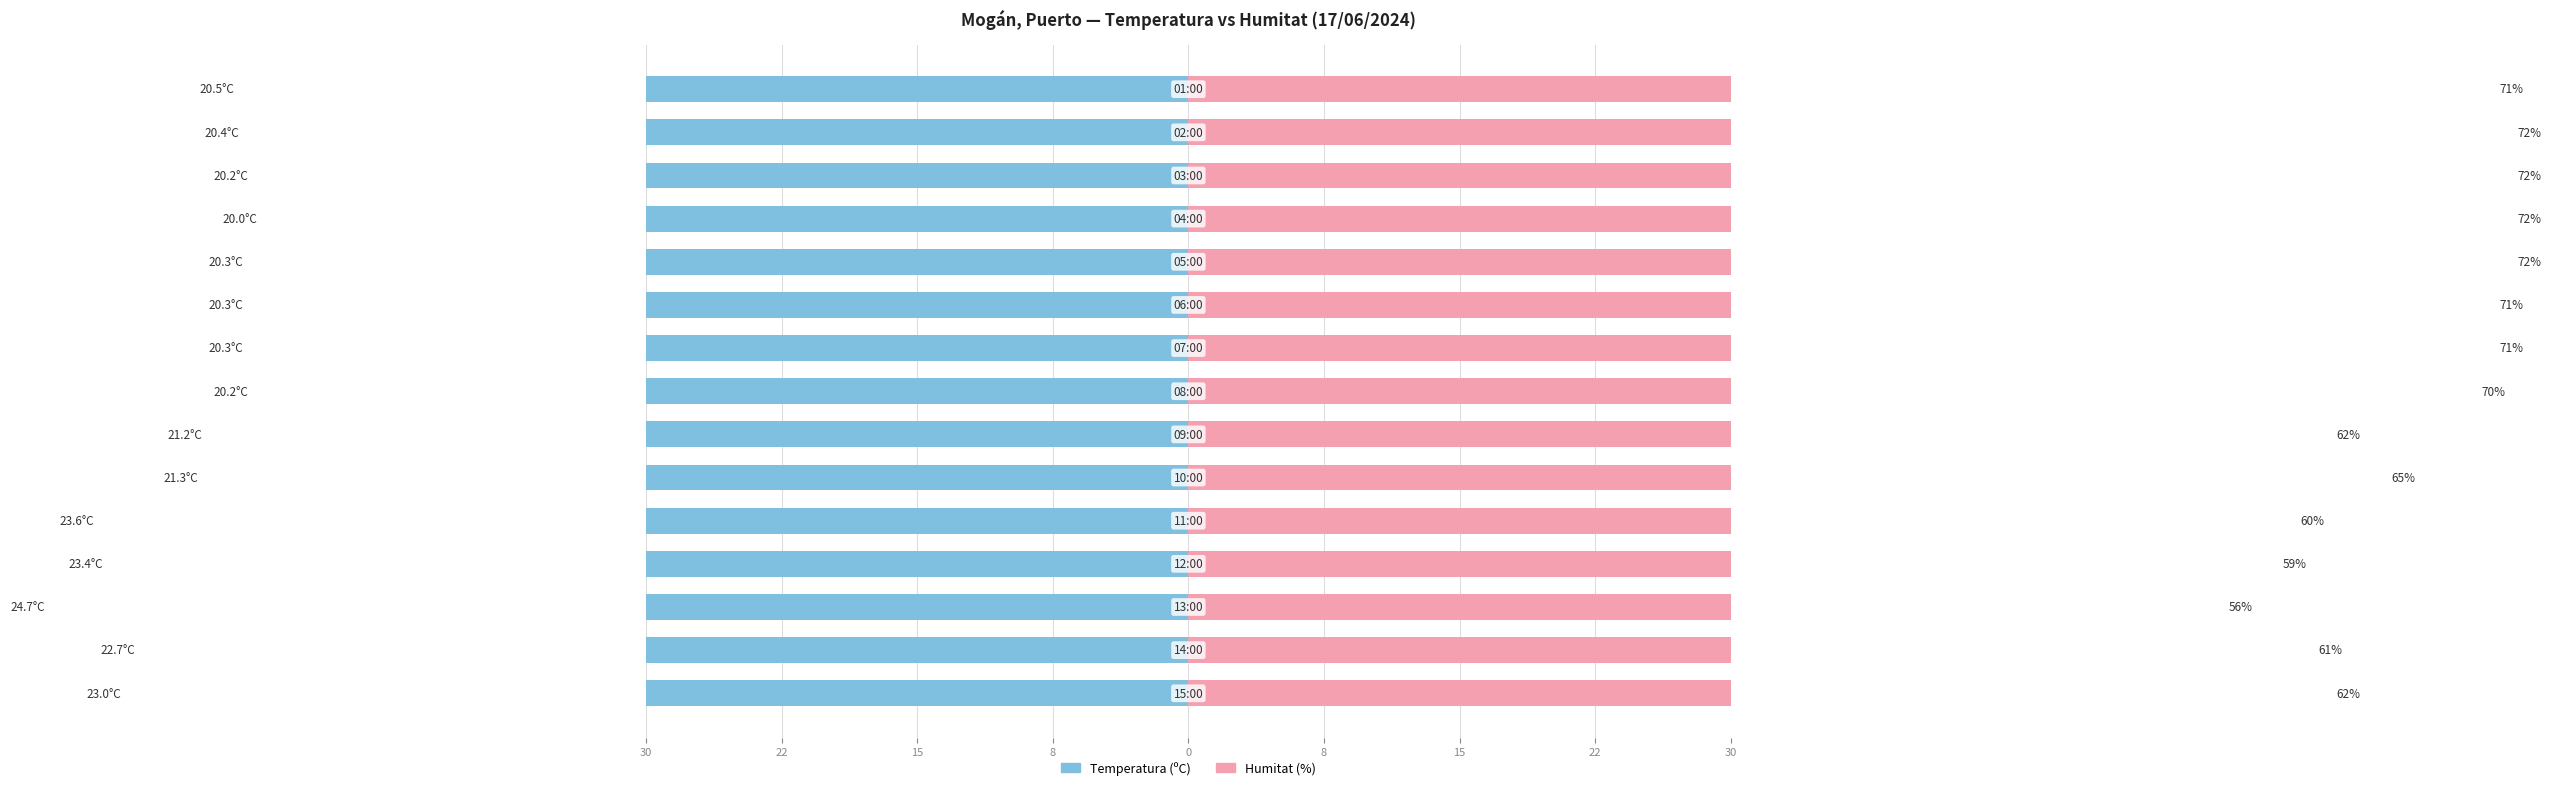

How many categories are shown in the chart?

15